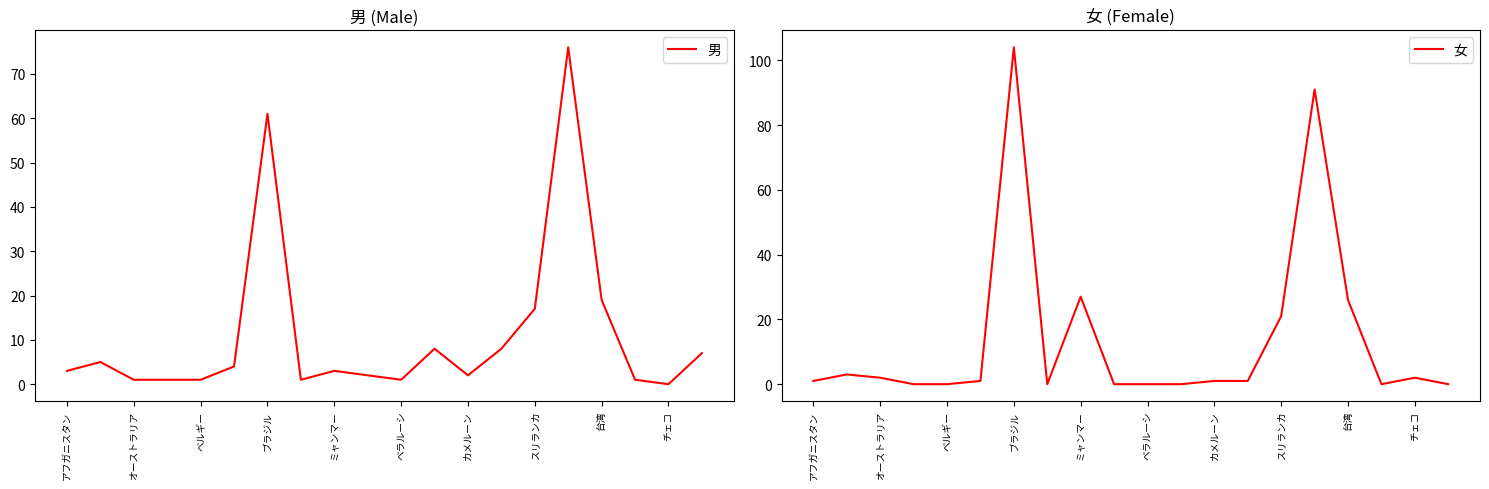

True or false: 男 has a value of 3 at アフガニスタン.

True